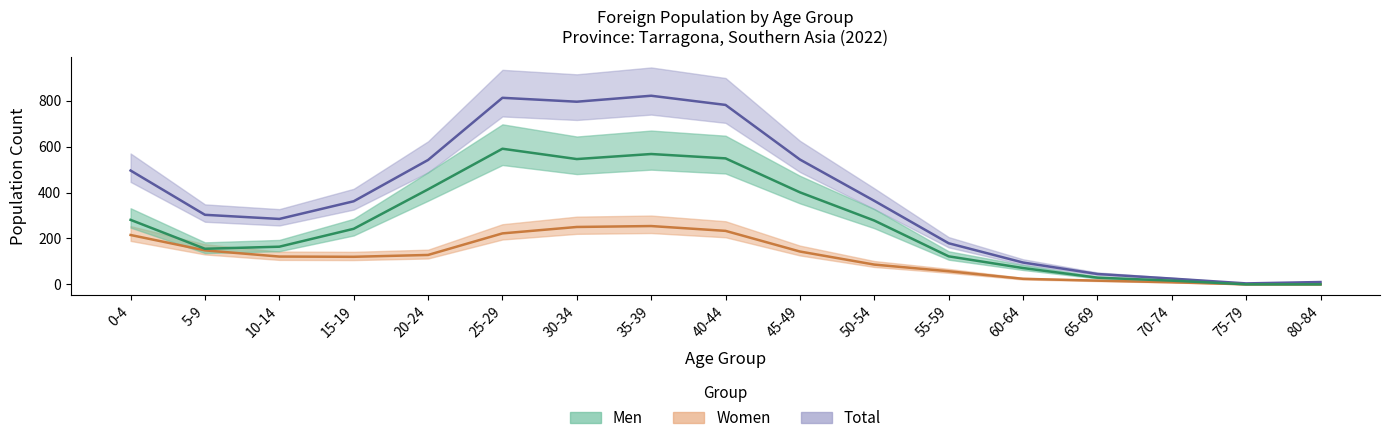

The Men series shows 77 at 5-9. True or false?

False